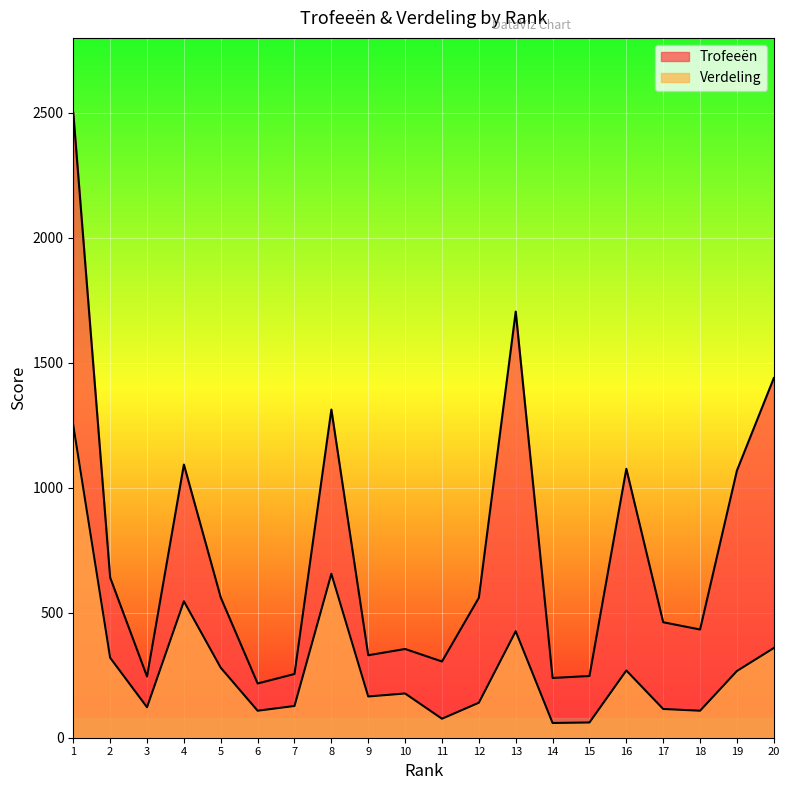

Reading left to right, list all the values displayed in this chart.

Trofeeën: 2501	641	245	1093	561	217	255	1313	330	355	305	560	1705	239	247	1076	462	433	1069	1439
Verdeling: 1250	320	122	546	280	108	127	656	165	177	76	140	426	59	61	269	115	108	267	359